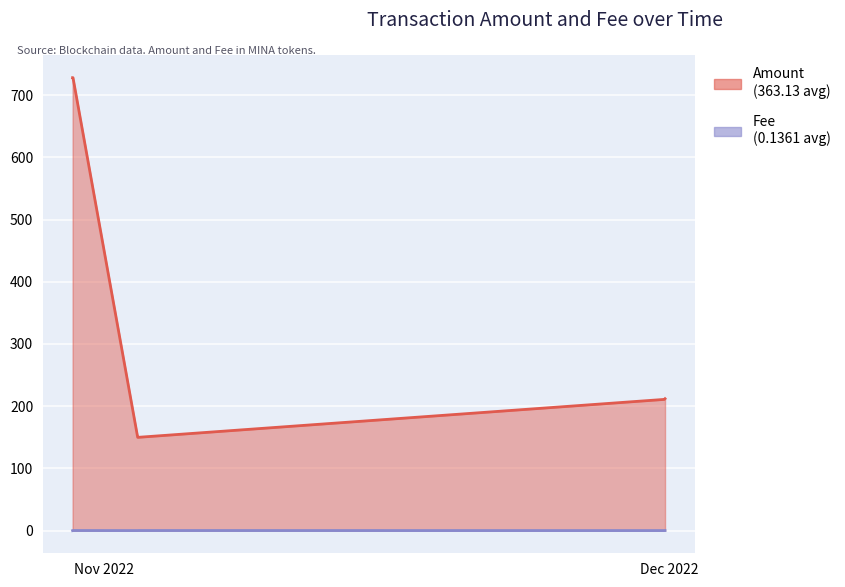

List the series in order of their overall mean, highest first.

Amount, Fee